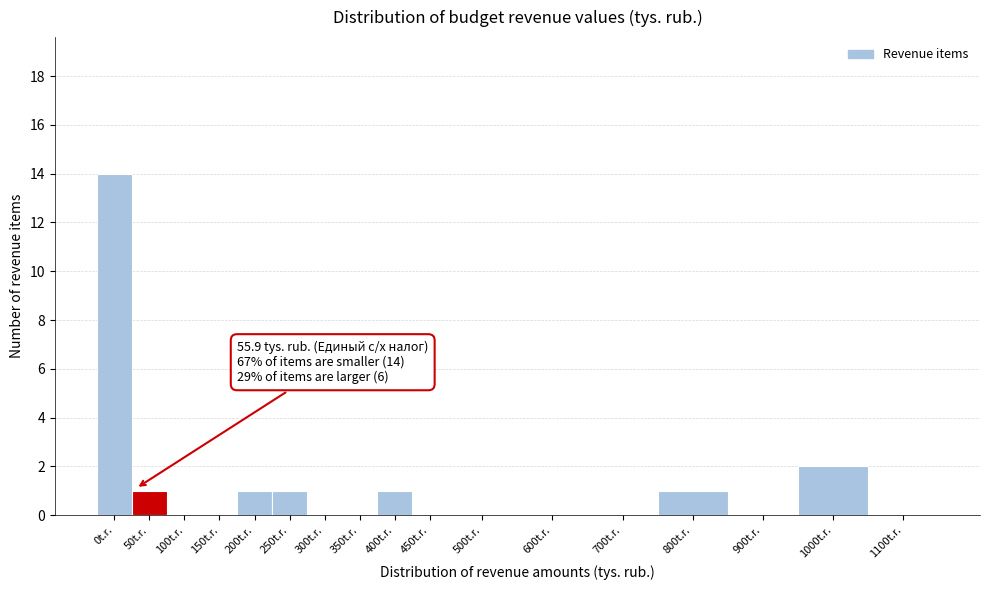

Reading right to left, extract all data points from this chart.

1100t.r.=0	1000t.r.=2	900t.r.=0	800t.r.=1	700t.r.=0	600t.r.=0	500t.r.=0	450t.r.=0	400t.r.=1	350t.r.=0	300t.r.=0	250t.r.=1	200t.r.=1	150t.r.=0	100t.r.=0	50t.r.=1	0t.r.=14